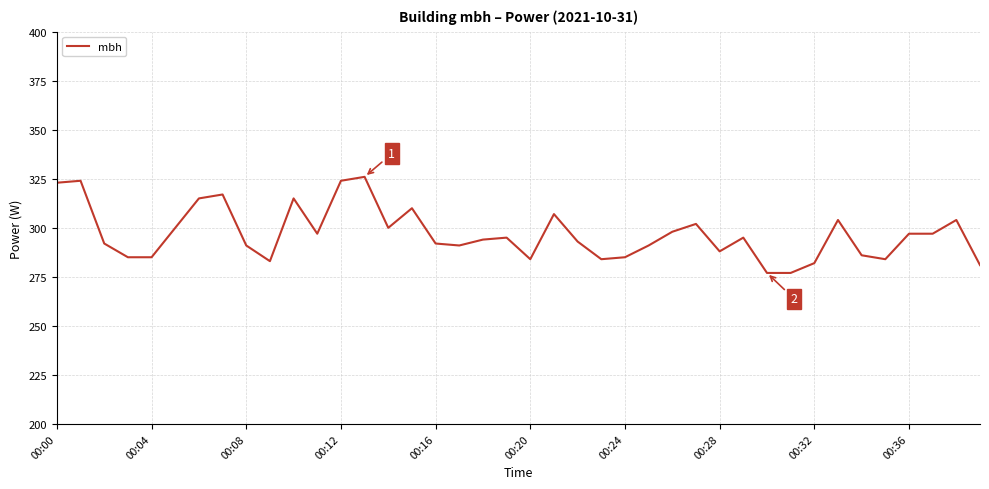

What is the difference between the maximum and minimum values?

49